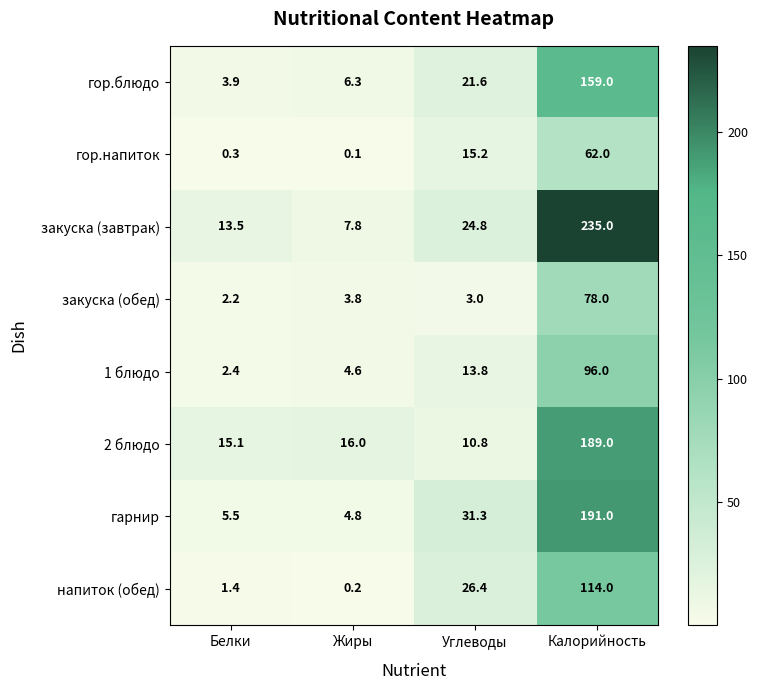

Which series has the largest total across all categories?

закуска (завтрак)